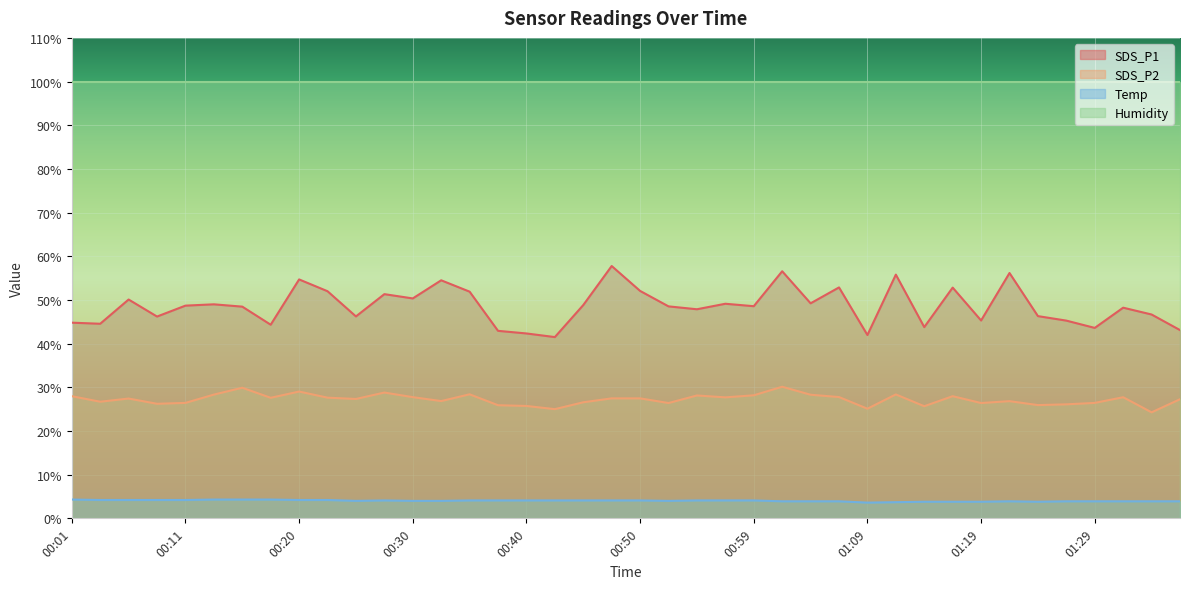

In Temp, how many points are lower than both neighbors (excluding endpoints)?

4